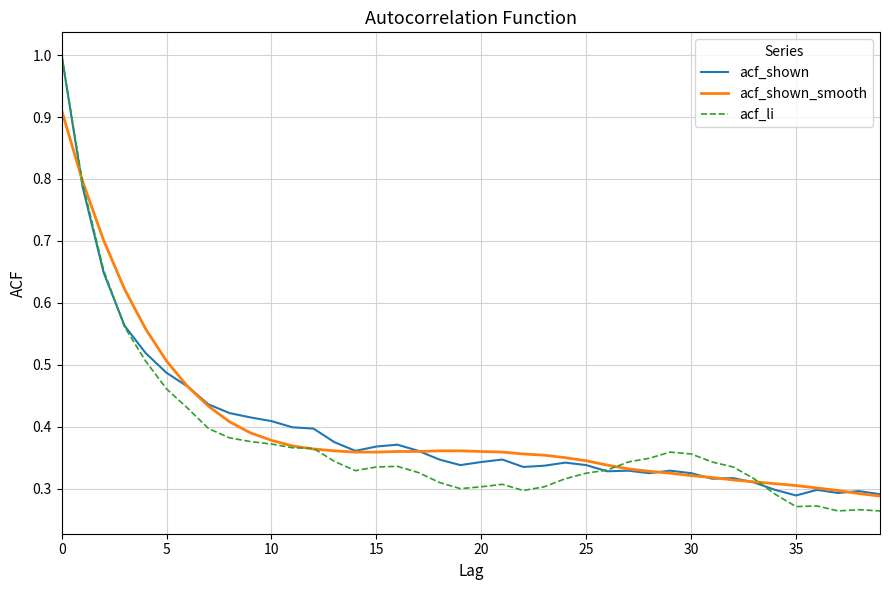

Which series has the largest range (max minus min)?

acf_li